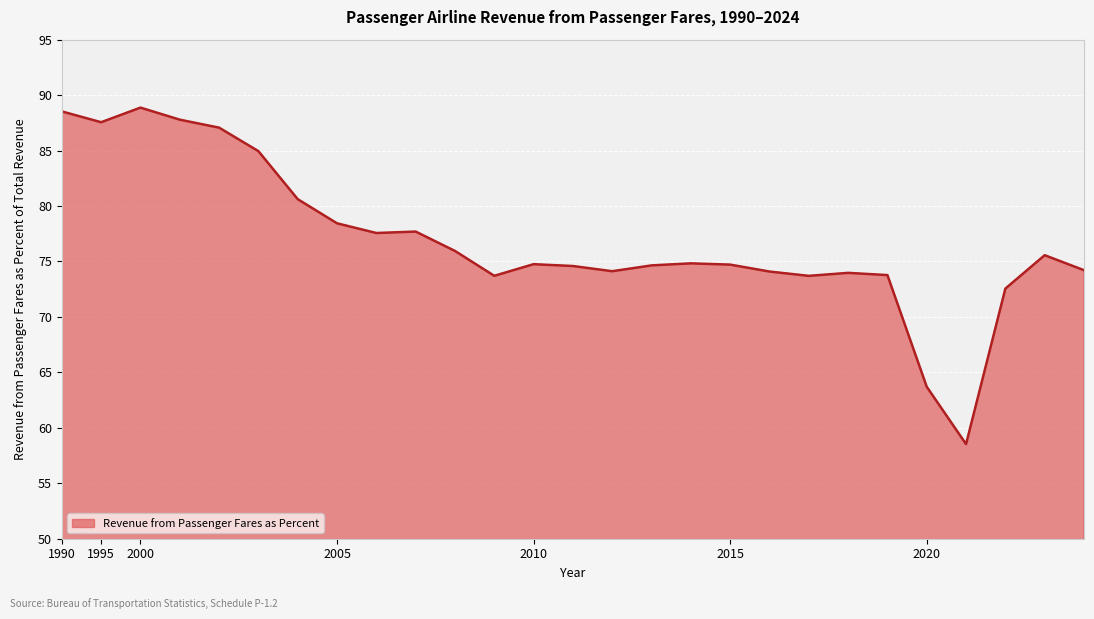

What is the smallest value displayed?

58.5